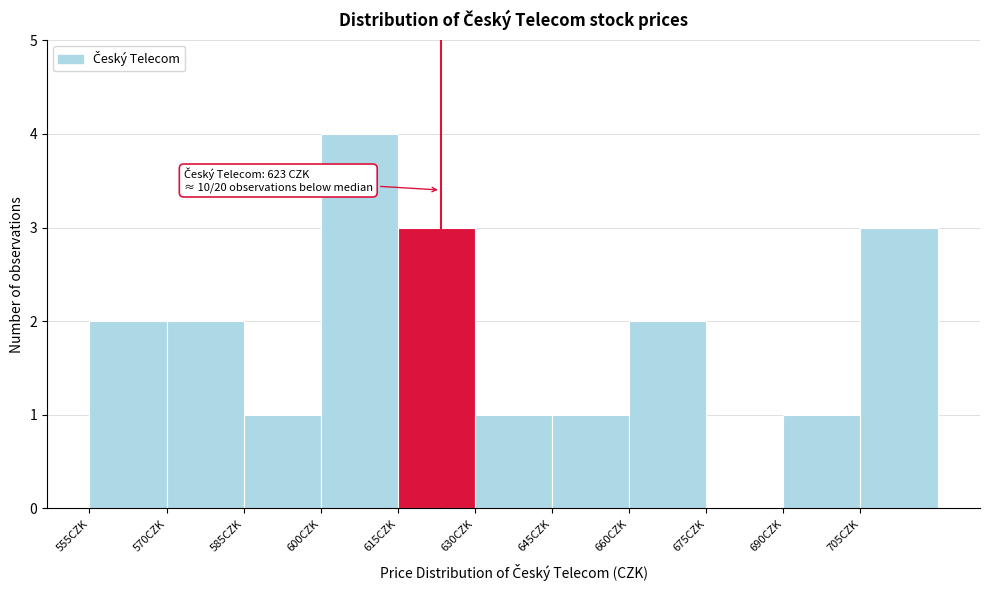

Which range on the x-axis has the tallest bar?

600 to 615